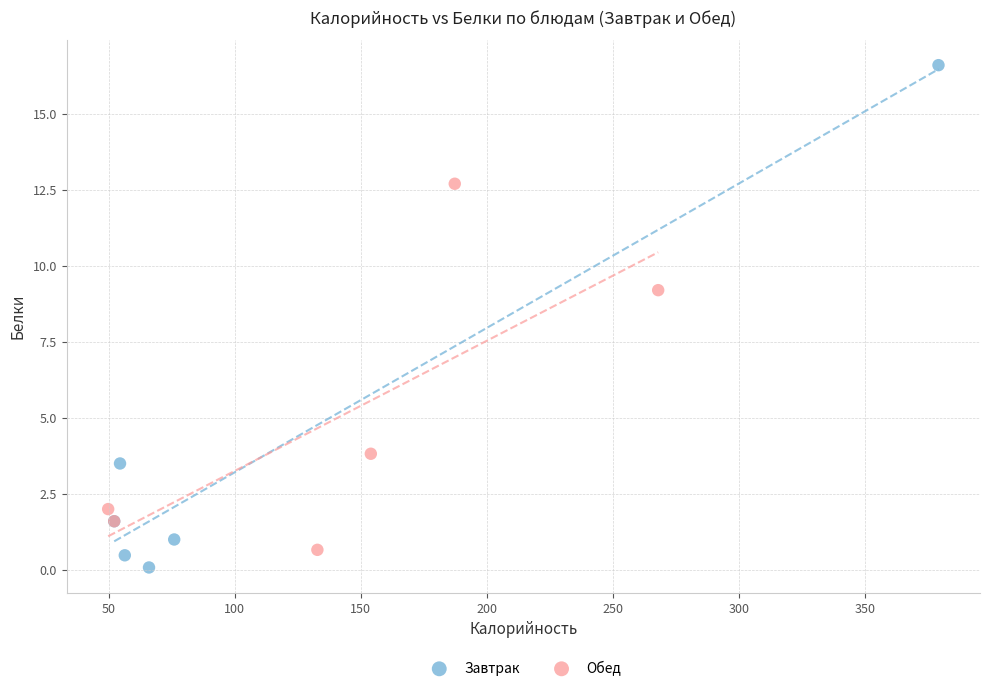

Which series has the largest Y range (max minus min)?

Завтрак